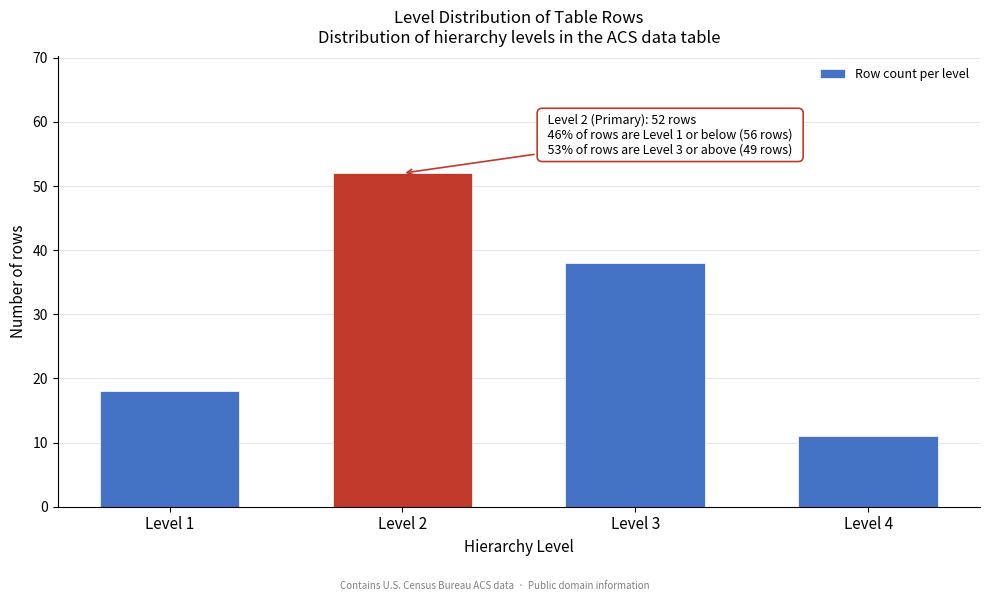

Reading left to right, extract all data points from this chart.

18	52	38	11